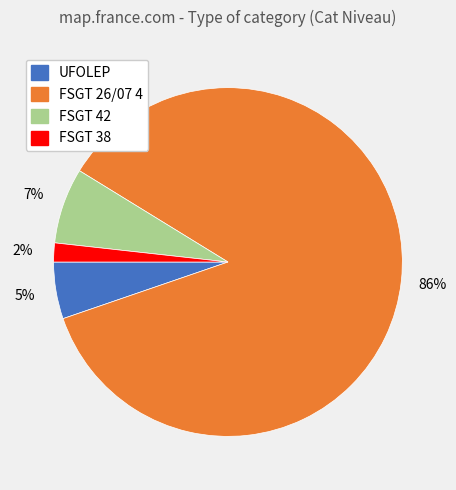

To the nearest percent, what is the difference between the largest and smallest slice percentages?

84%